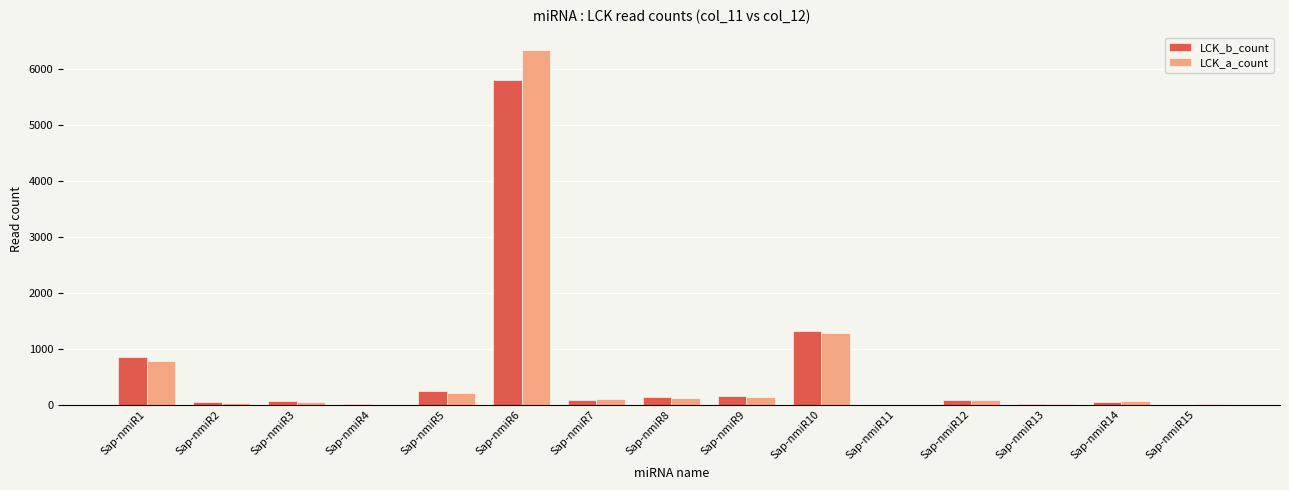

Between Sap-nmiR4 and Sap-nmiR10, which series saw the biggest shift?

LCK_b_count